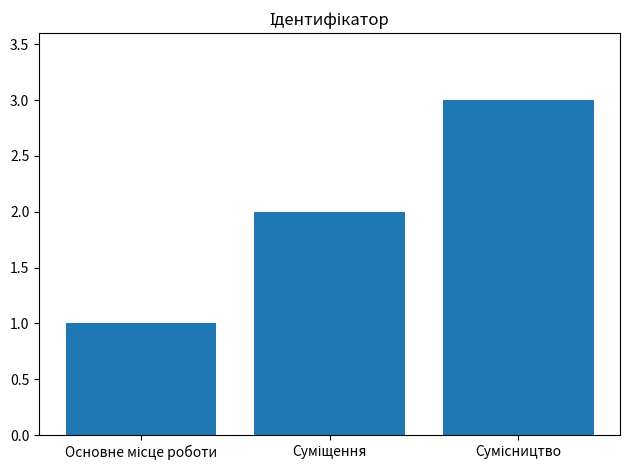

What is the greatest value displayed?

3